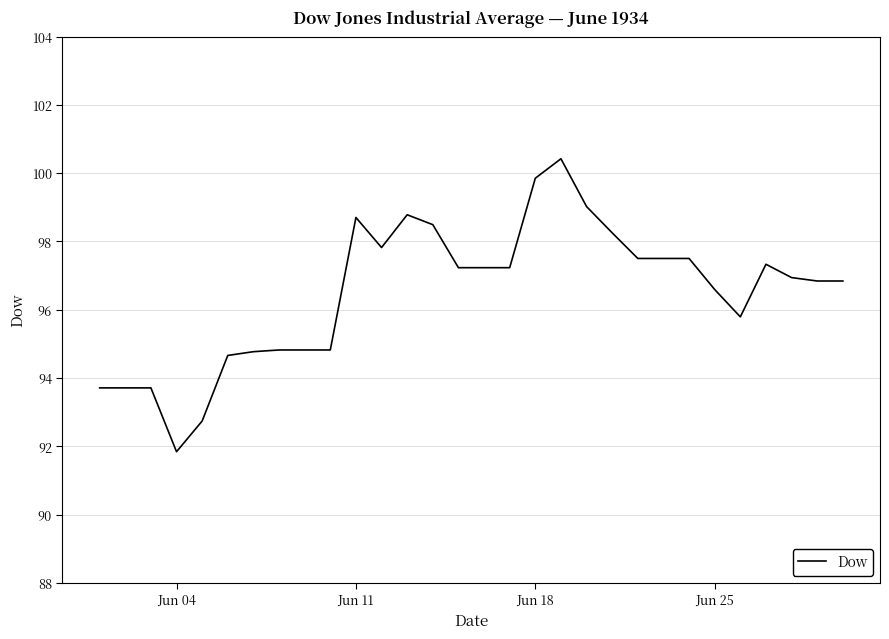

What is the smallest value displayed?

91.8